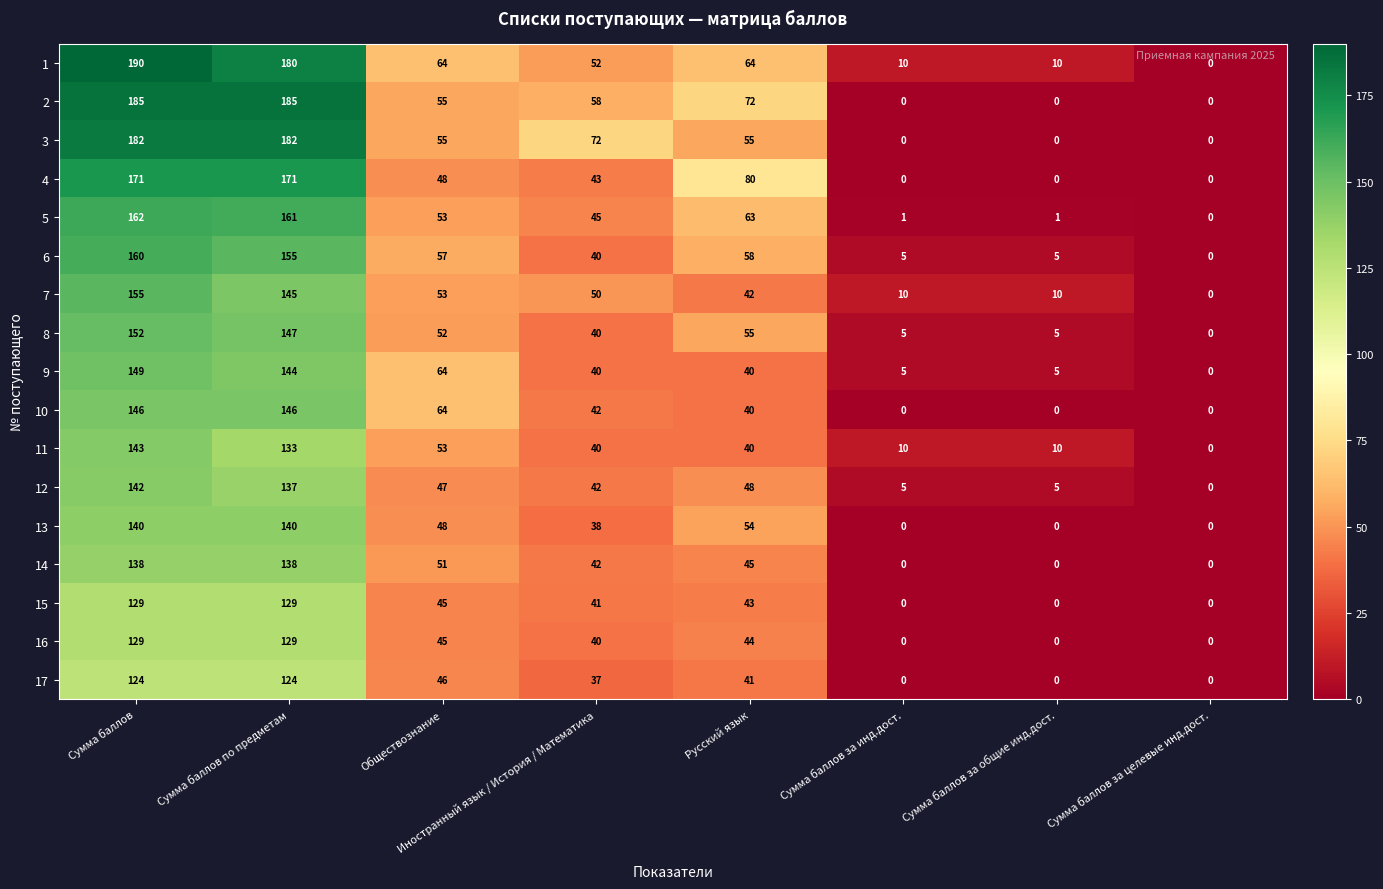

What is the sum of the 4 values at Русский язык and Сумма баллов?

251